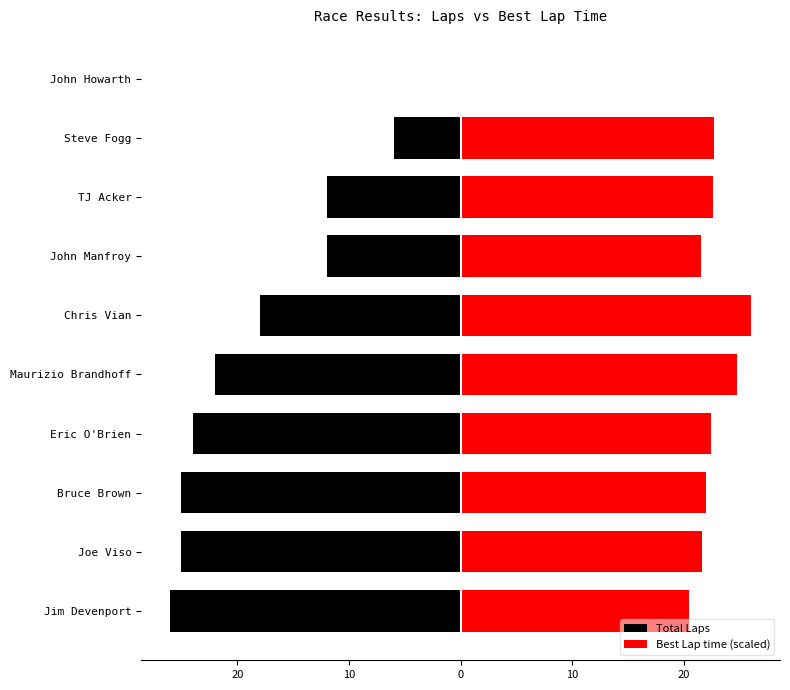

What is the minimum value shown in the chart?

-26.0